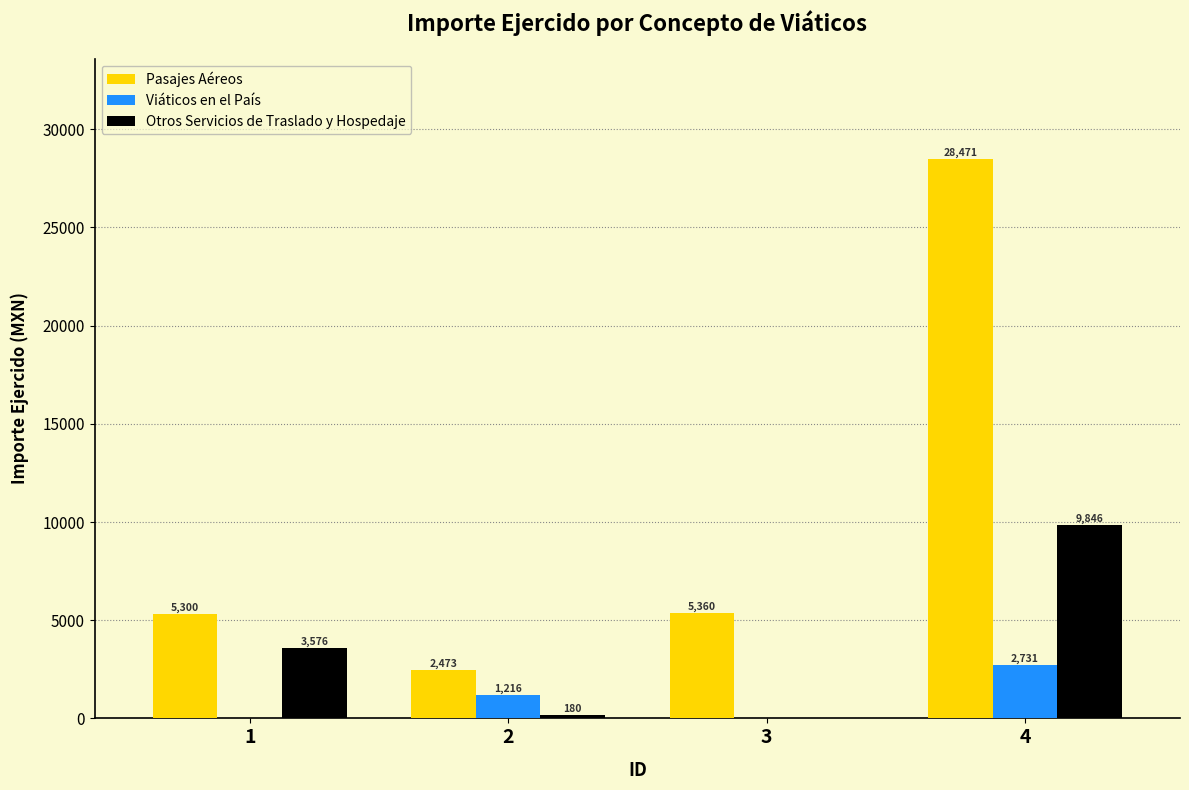

What is the maximum value for Otros Servicios de Traslado y Hospedaje?

9845.7